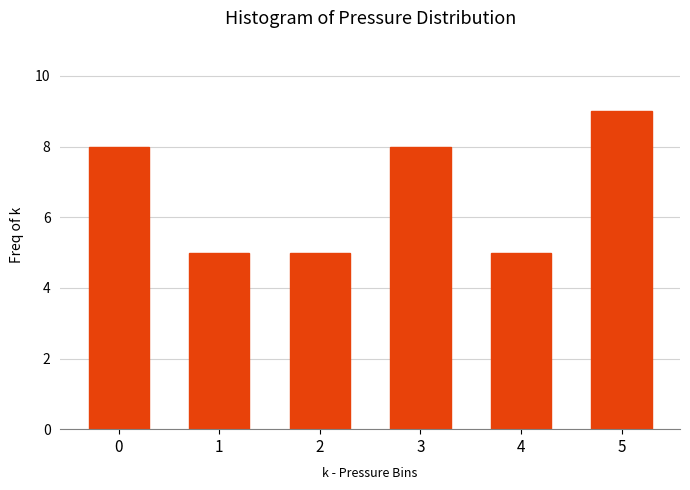

Reading left to right, extract all data points from this chart.

0=8	1=5	2=5	3=8	4=5	5=9